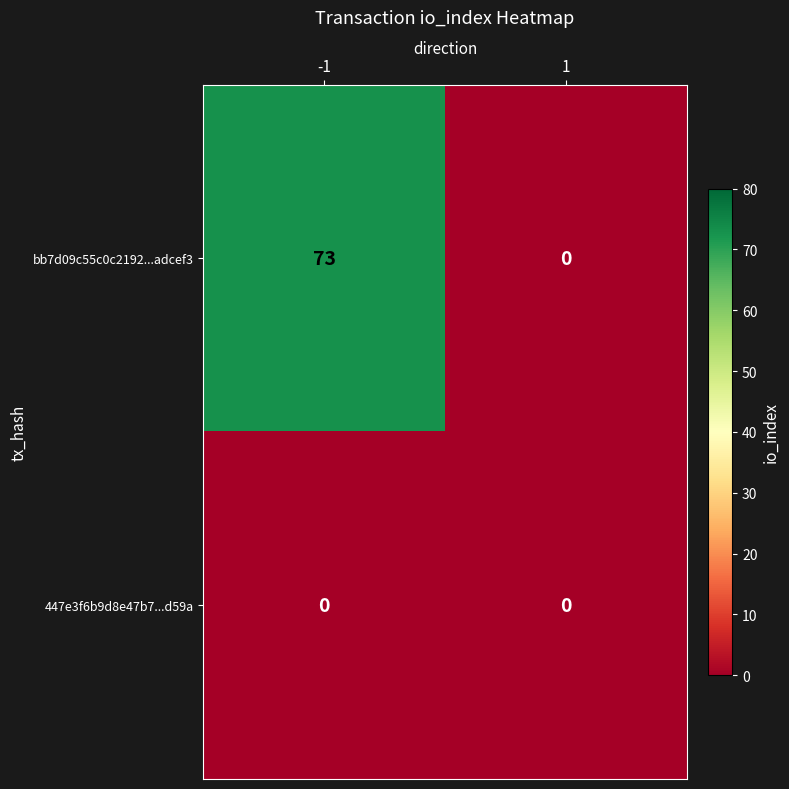

Reading right to left, what are all the values shown in this chart?

bb7d09c55c0c2192...adcef3: 0	73
447e3f6b9d8e47b7...d59a: 0	0